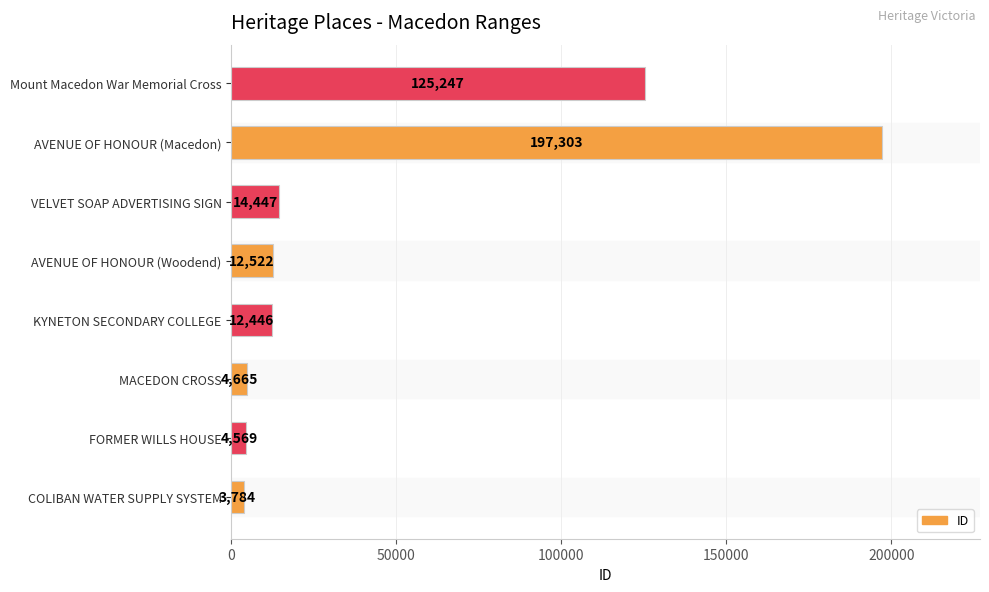

Reading bottom to top, what are all the values shown in this chart?

3784	4569	4665	12446	12522	14447	197303	125247